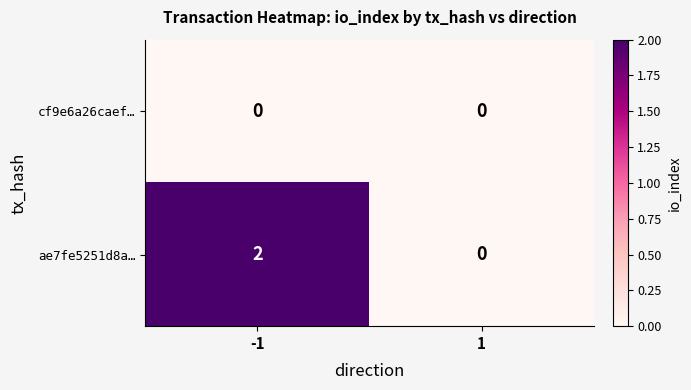

Reading left to right, what are all the values shown in this chart?

cf9e6a26caef…: 0	0
ae7fe5251d8a…: 2	0